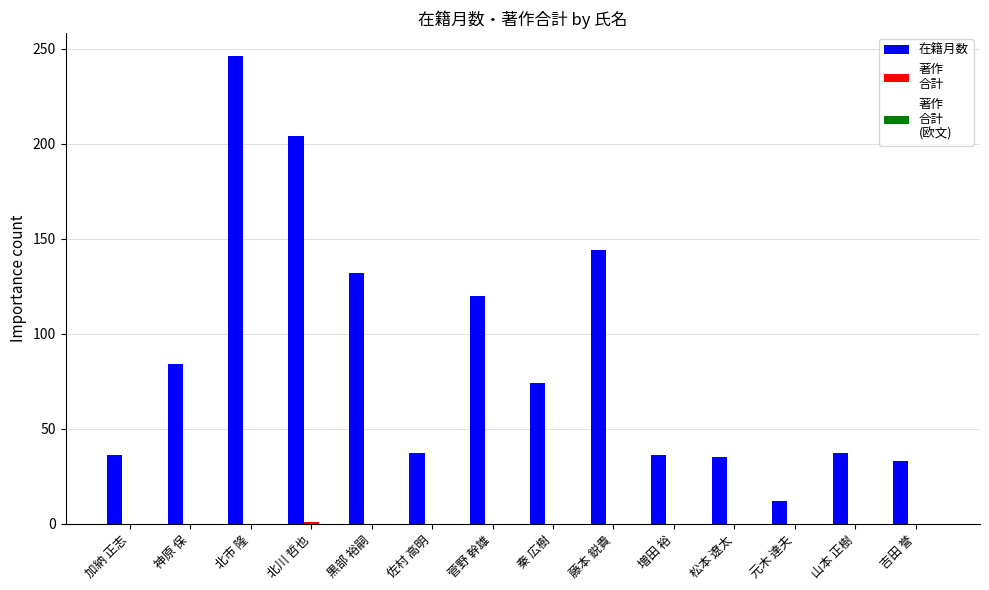

Which category has the highest value across all series?

北市 隆